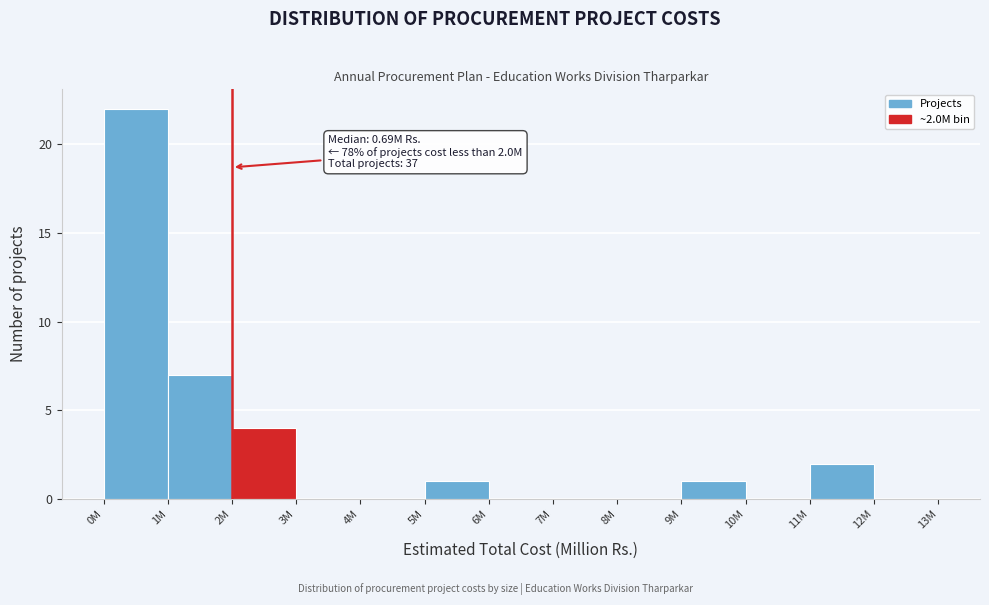

Reading right to left, list all the values displayed in this chart.

12M=0	11M=2	10M=0	9M=1	8M=0	7M=0	6M=0	5M=1	4M=0	3M=0	2M=4	1M=7	0M=22